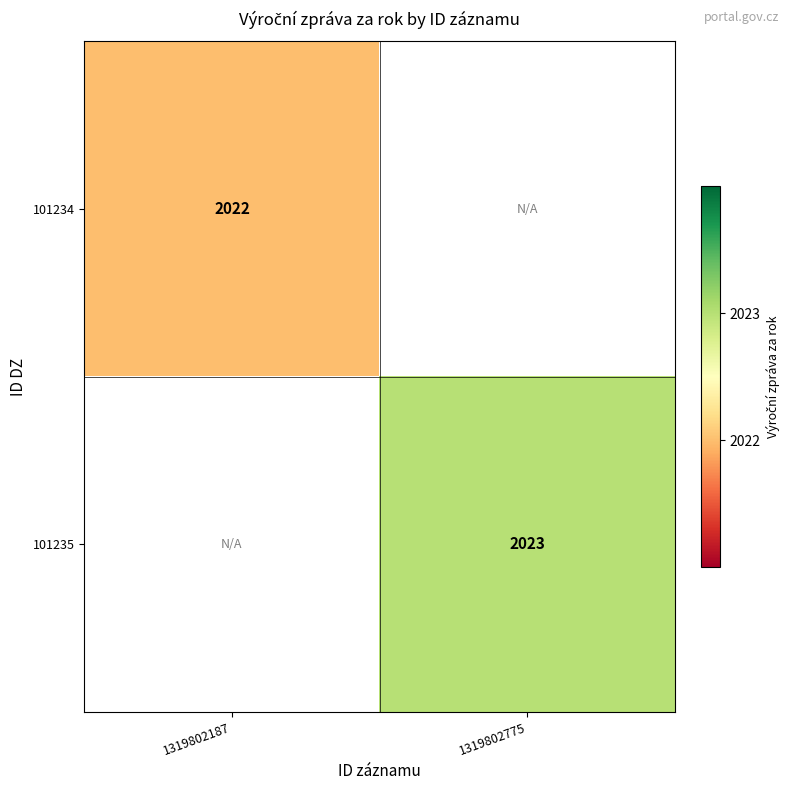

True or false: 101235 has a value of 2023 at 1319802775.

True